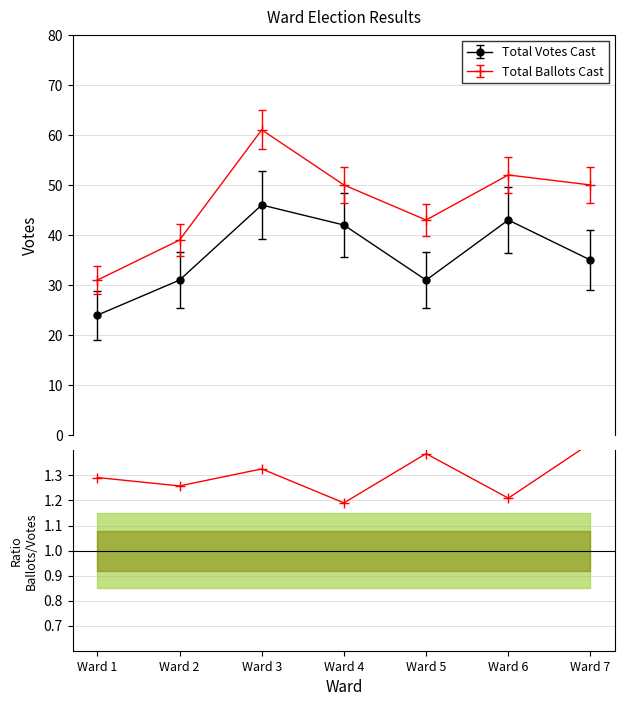

What is the highest value of the Total Votes Cast series?

46